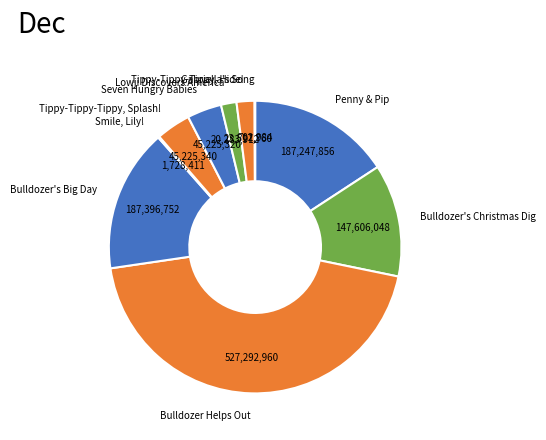

Which category has the biggest portion of the pie?

Bulldozer Helps Out